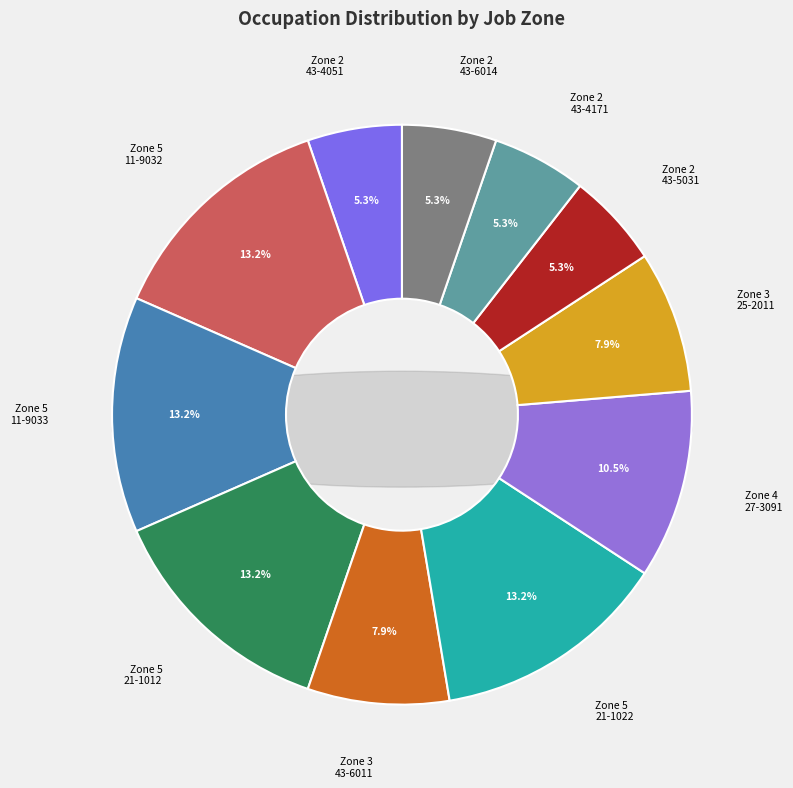

What is the smallest slice in the pie chart?

Customer Service Representatives